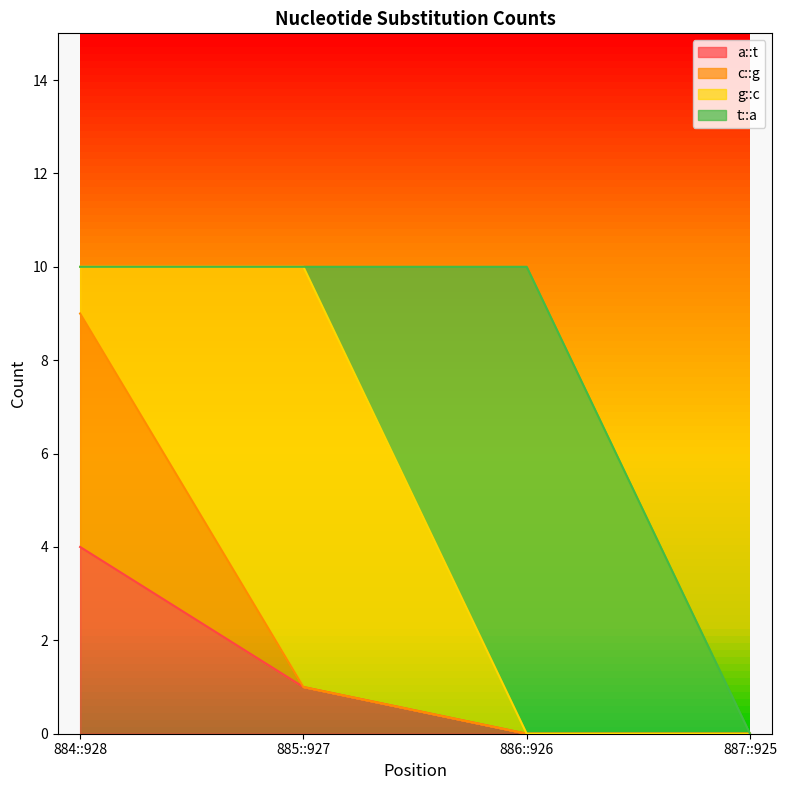

True or false: c::g and a::t cross at least once.

False